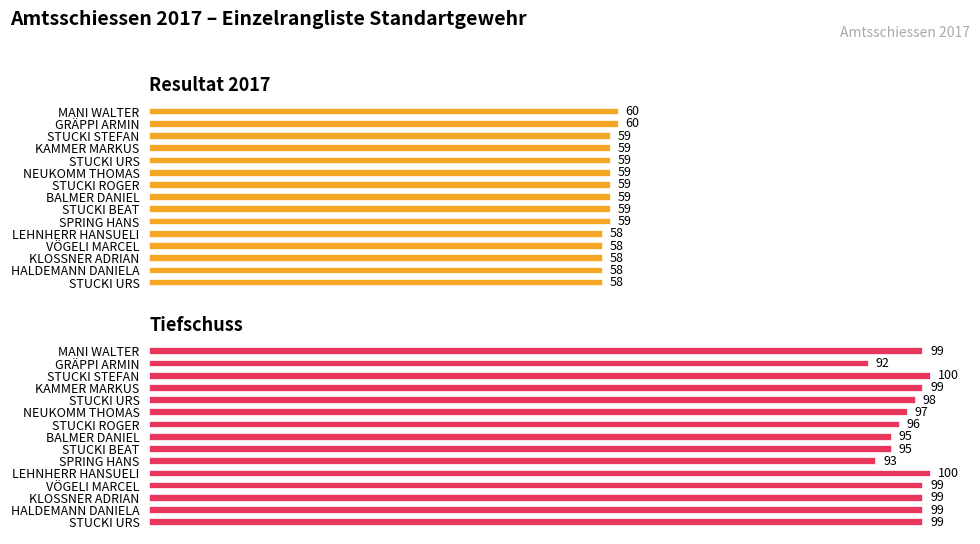

Which series has the widest spread of values?

Tiefschuss